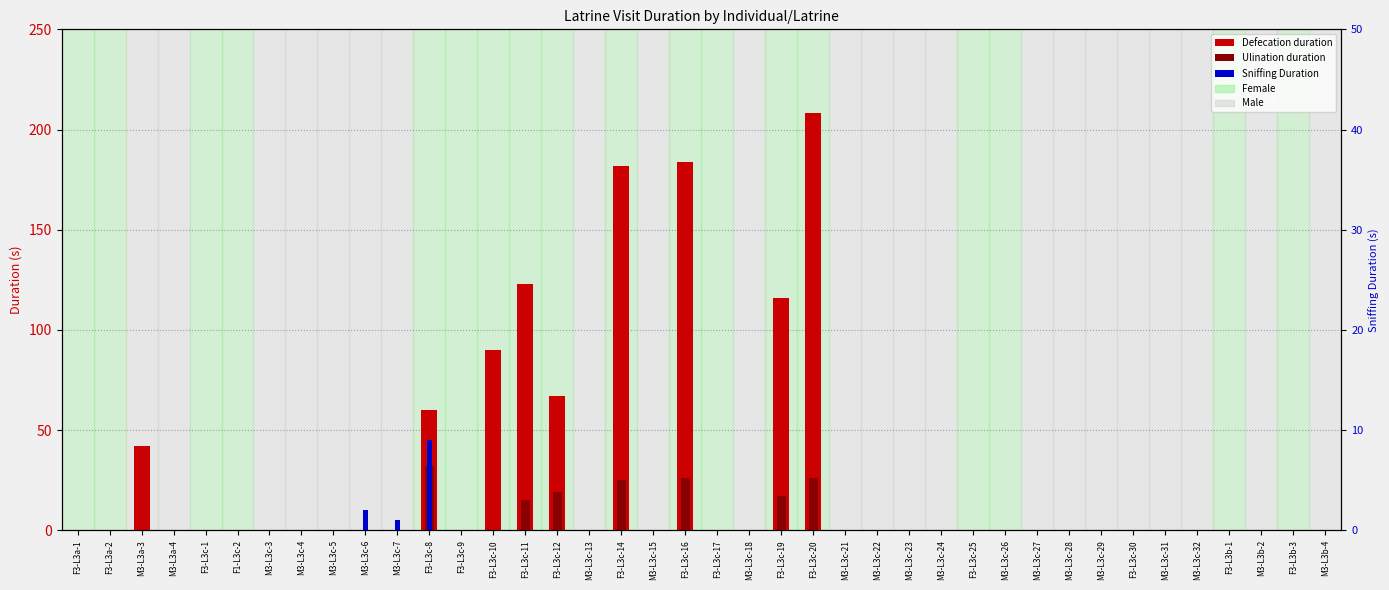

At which category is the sum across all series the highest?

F3-L3c-20